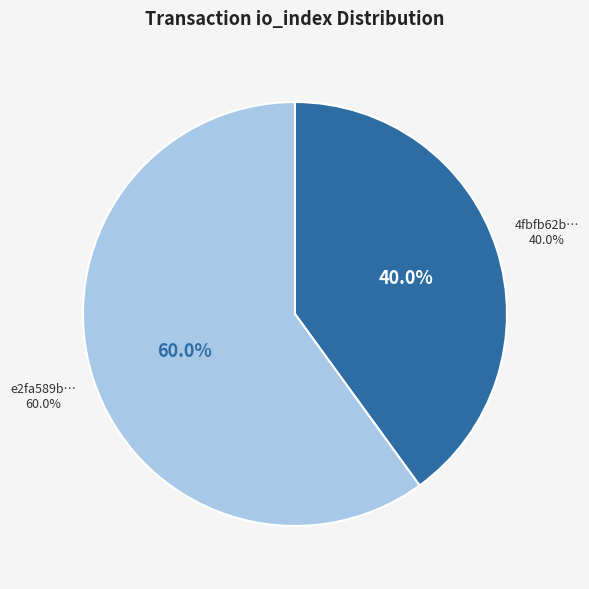

Is there any slice that represents more than half of the pie?

Yes